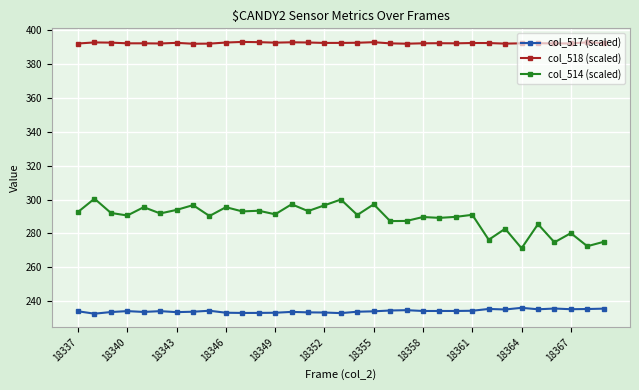

What is the sum of all col_514 (scaled) values?

9545.3